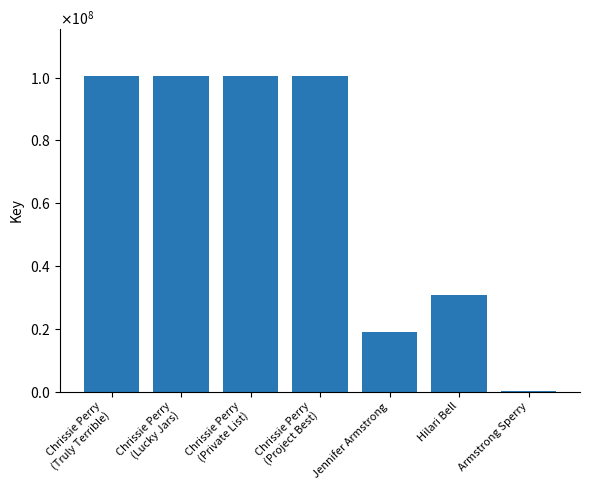

What is the difference between the second highest and second lowest values?

81440588